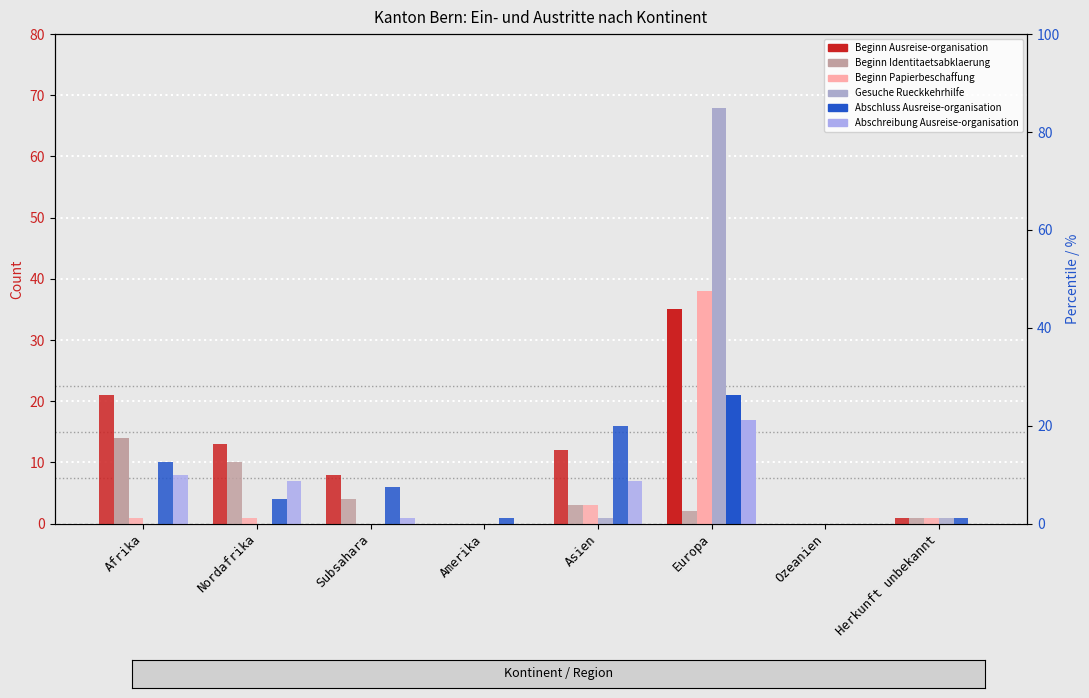

Which category has the highest value across all series?

Europa